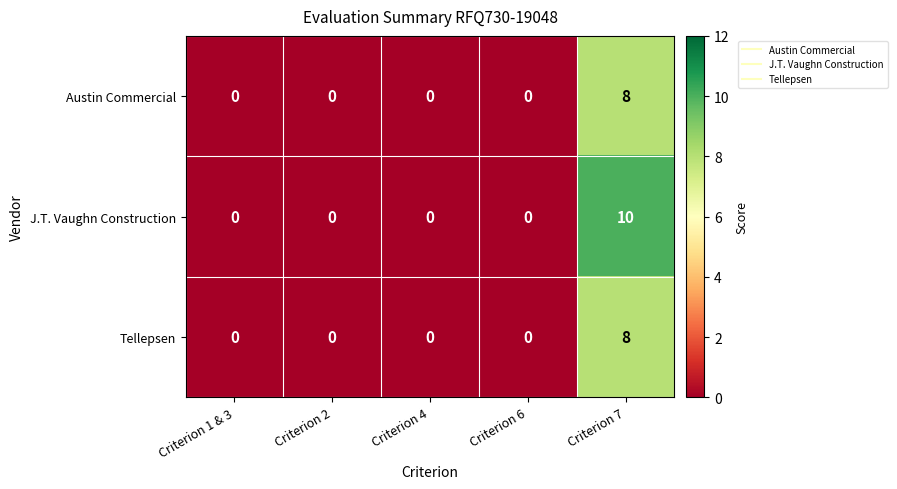

The value of Tellepsen at Criterion 6 is 4. True or false?

False